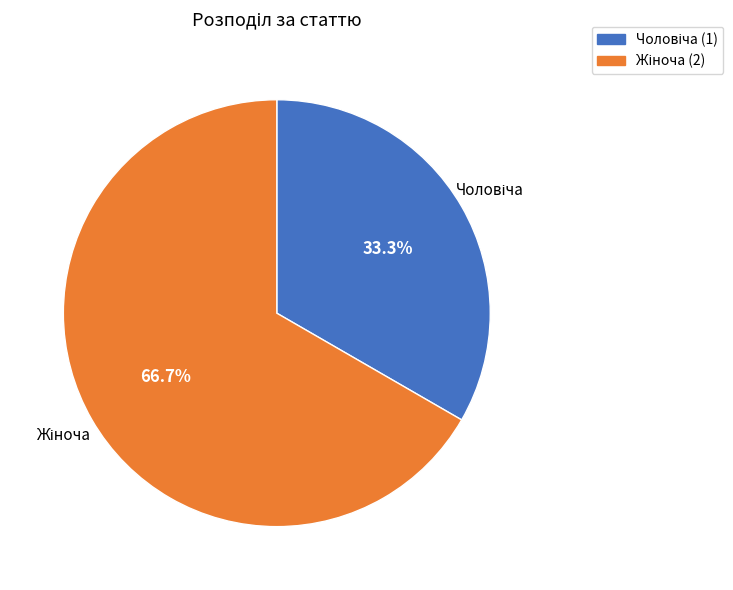

What portion of the pie excludes Жіноча?

33.3%